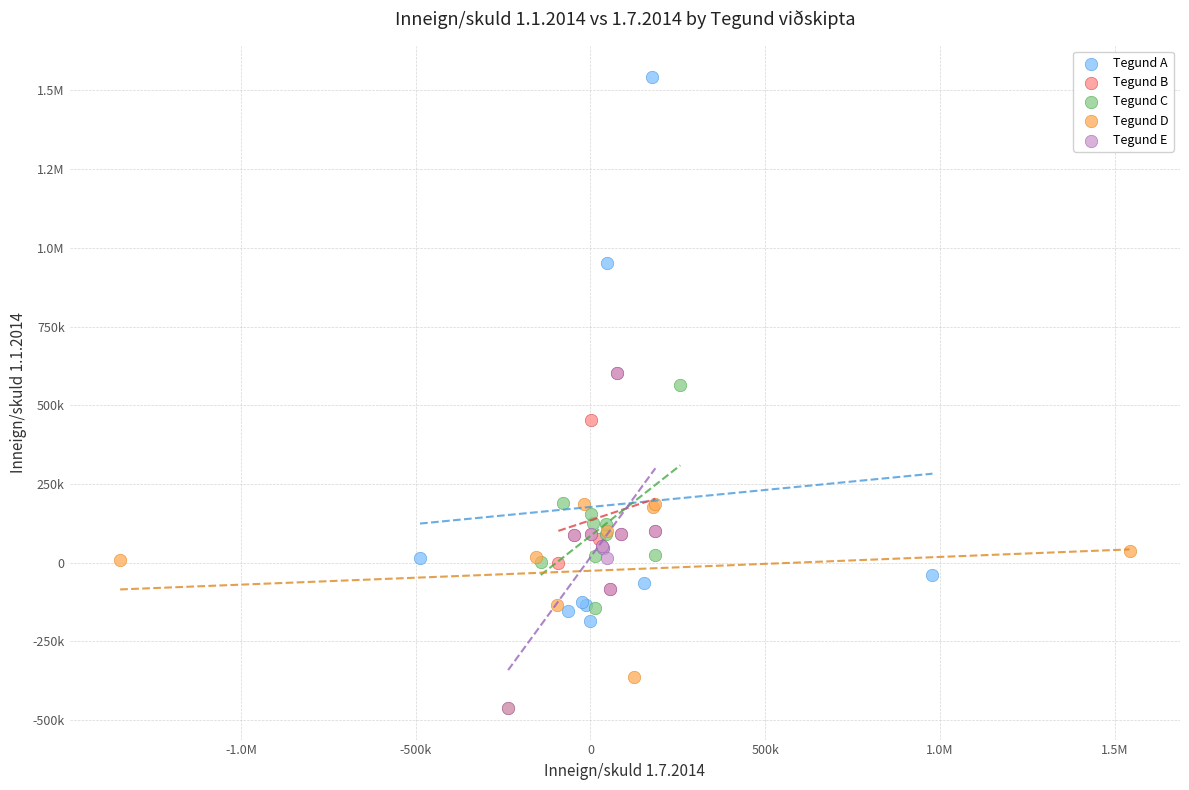

What are all the series names shown in the legend?

Tegund A, Tegund B, Tegund C, Tegund D, Tegund E